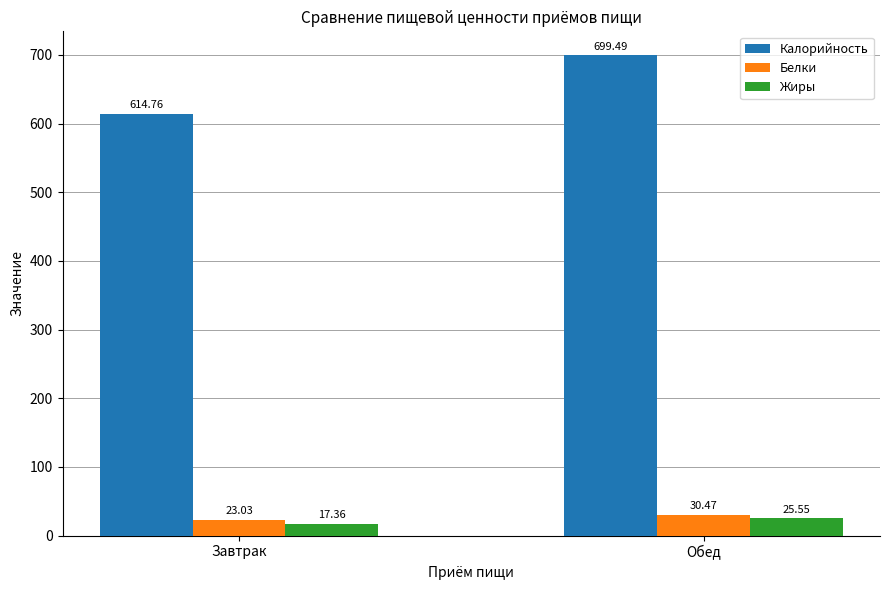

At which label does Жиры first exceed 25?

Обед